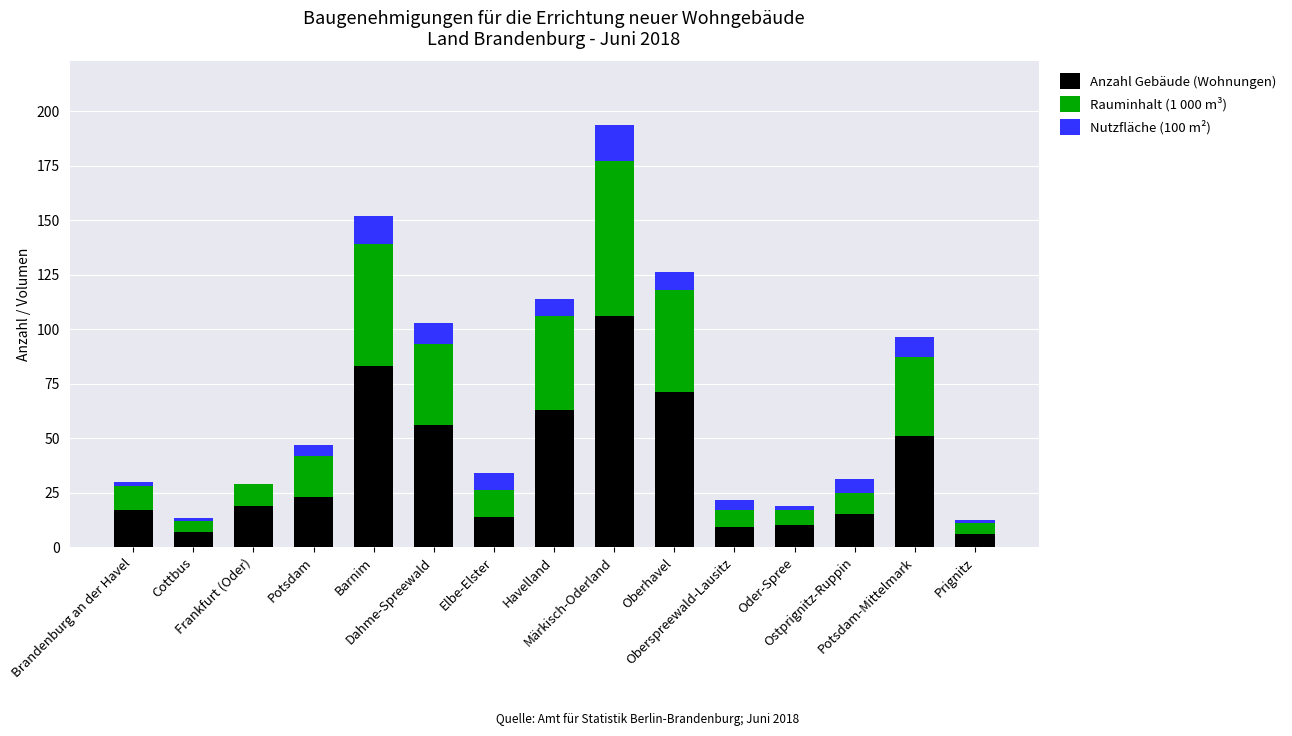

What is the maximum value for Anzahl Gebäude (Wohnungen)?

106.0